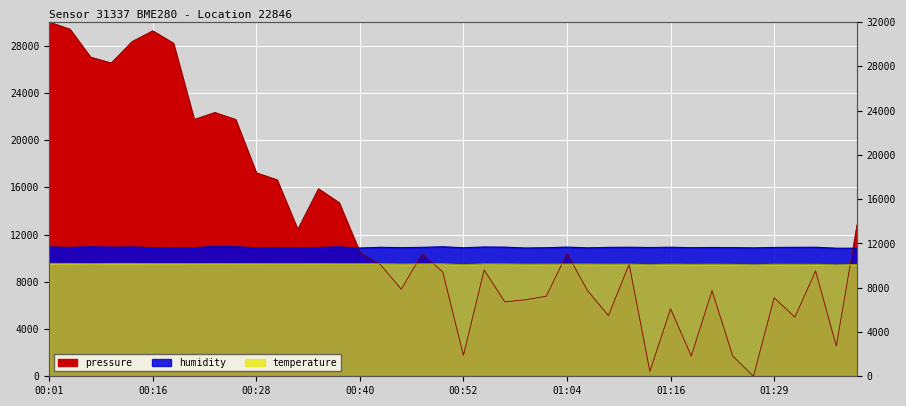

What is the spread (max minus min) of values at 01:21?

3653.3